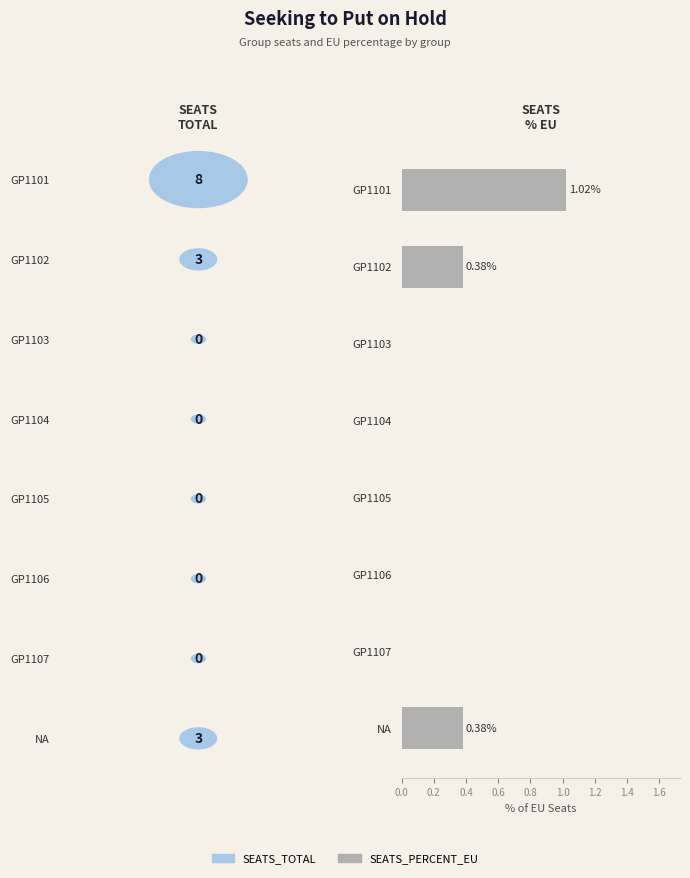

Between NA and GP1105, which is larger?

NA